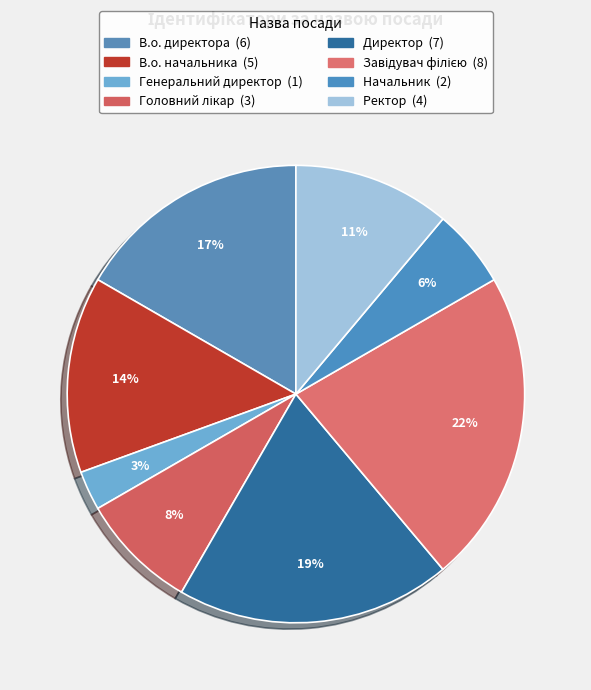

How many slices are in this pie chart?

8